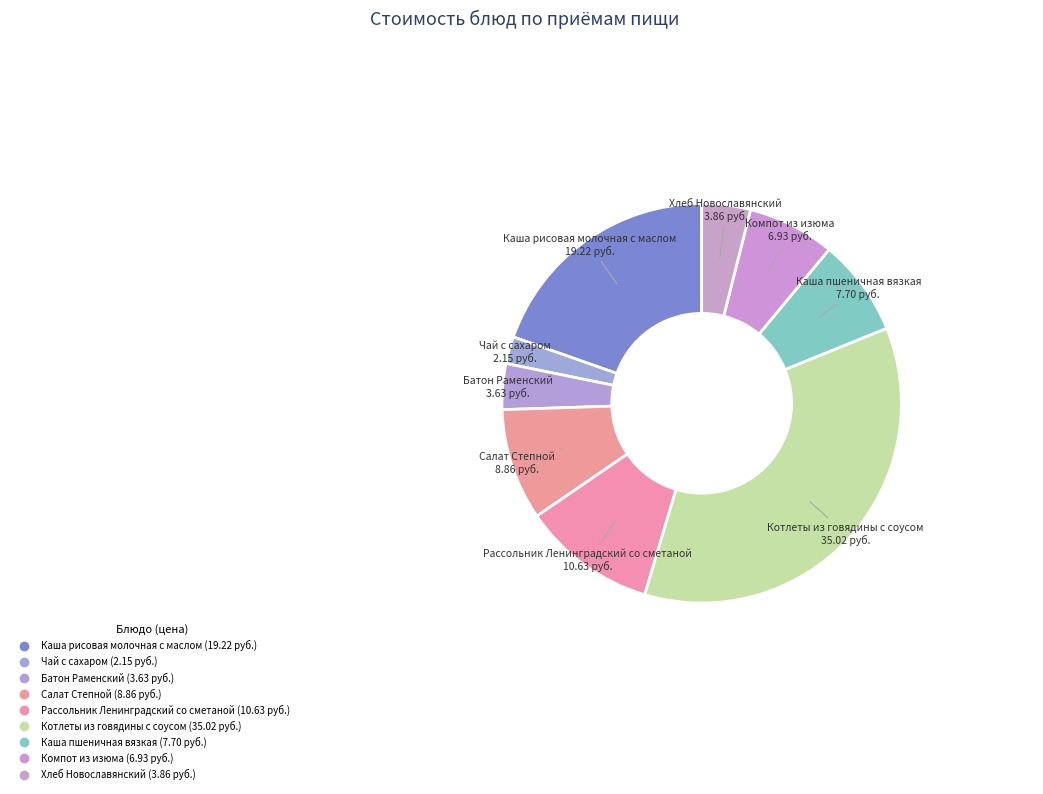

To the nearest percent, what is the average slice percentage?

11%